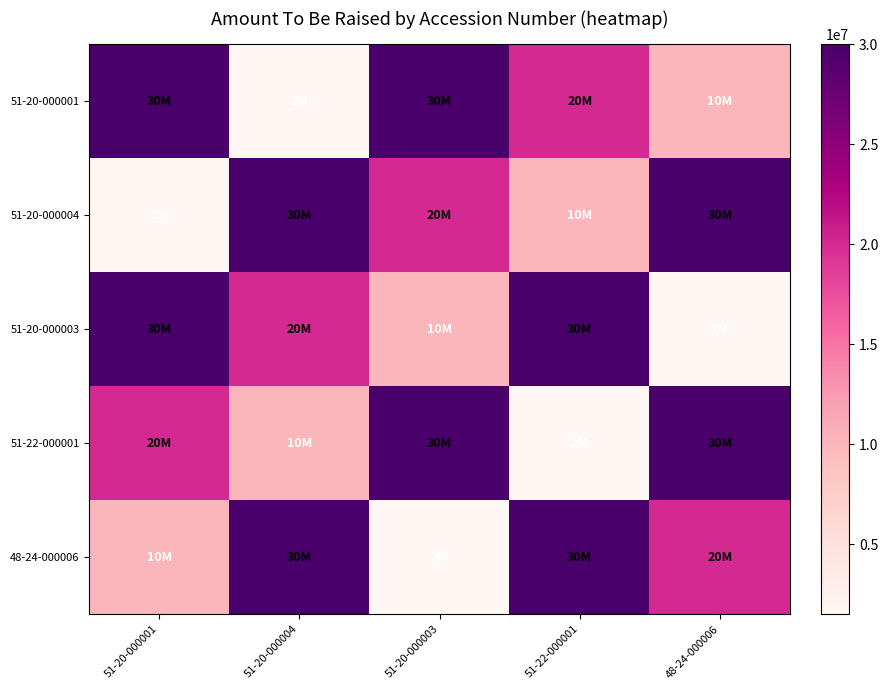

How many categories are shown in the chart?

5